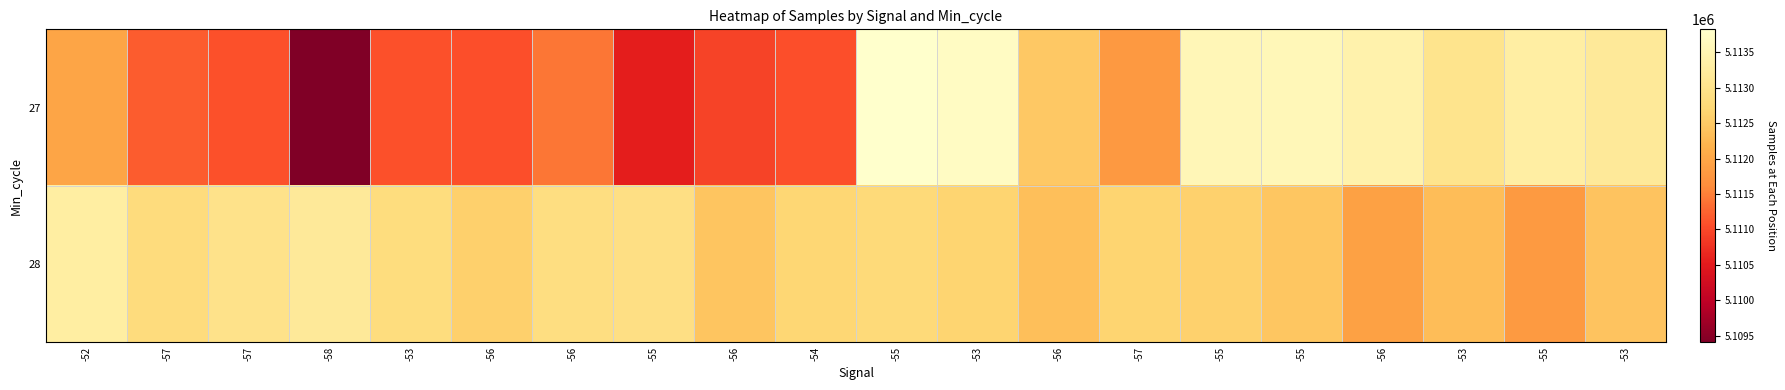

What is the total value across all series at -55?

10223460